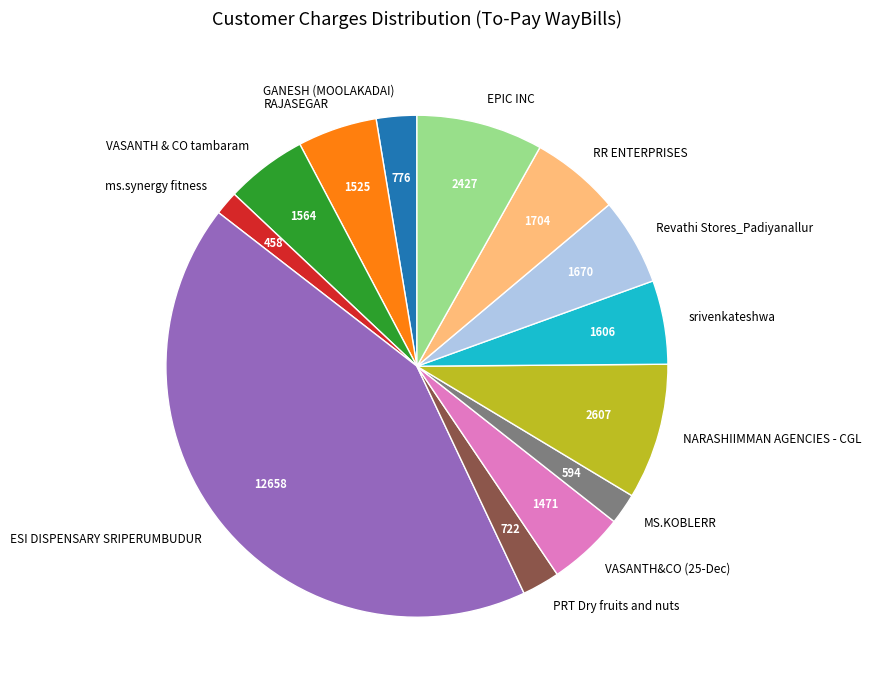

The EPIC INC slice represents 3% of the pie. True or false?

False